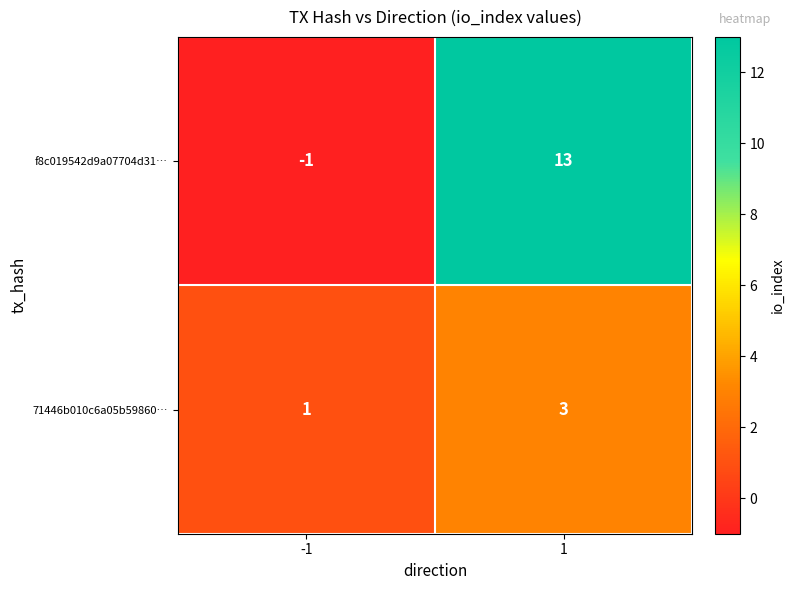

At which category is the sum across all series the highest?

1